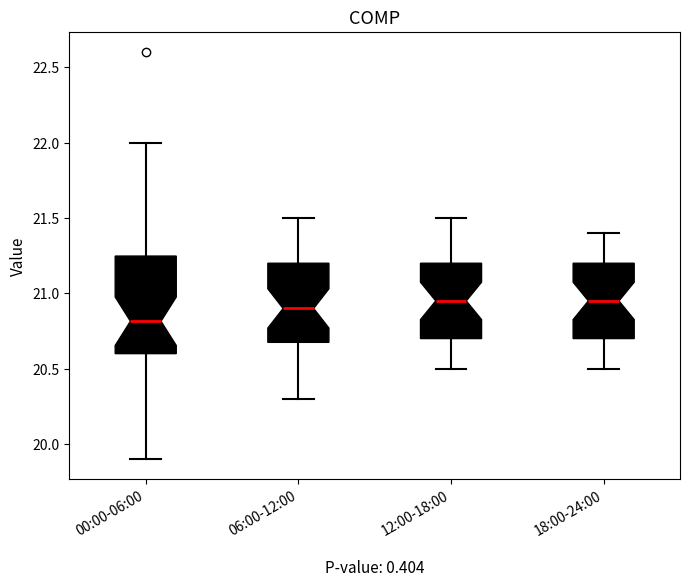

Reading left to right, transcribe this box plot: for each box, give where its median line is, the range the box spans, and where its two whiskers end, as read against the y-axis. The values are not printed on the chart, so give them approximately, as read against the axis.

00:00-06:00: median 20.80, box 20.60 to 21.25, whiskers 19.90 to 22.00
06:00-12:00: median 20.90, box 20.70 to 21.20, whiskers 20.30 to 21.50
12:00-18:00: median 20.95, box 20.70 to 21.20, whiskers 20.50 to 21.50
18:00-24:00: median 20.95, box 20.70 to 21.20, whiskers 20.50 to 21.40